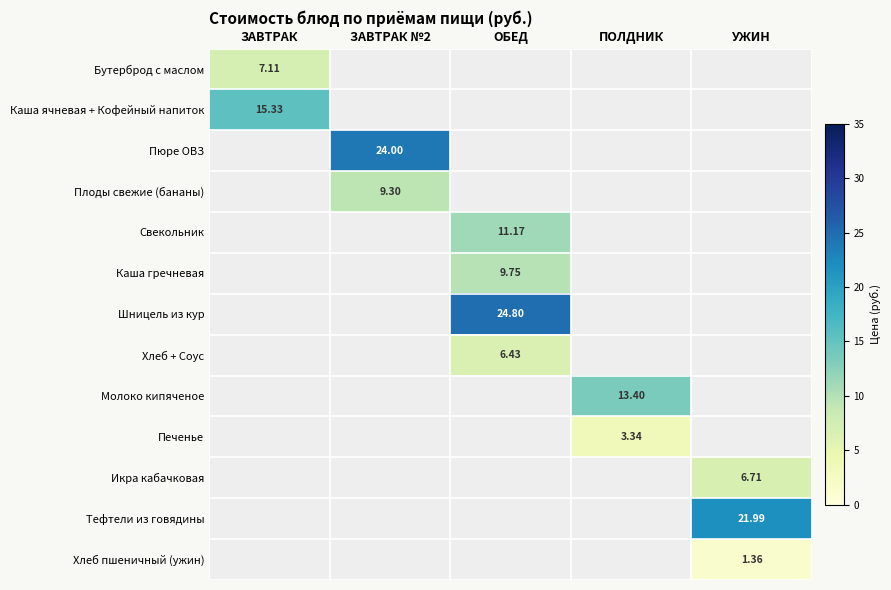

How many values in the Шницель из кур series exceed 0?

1